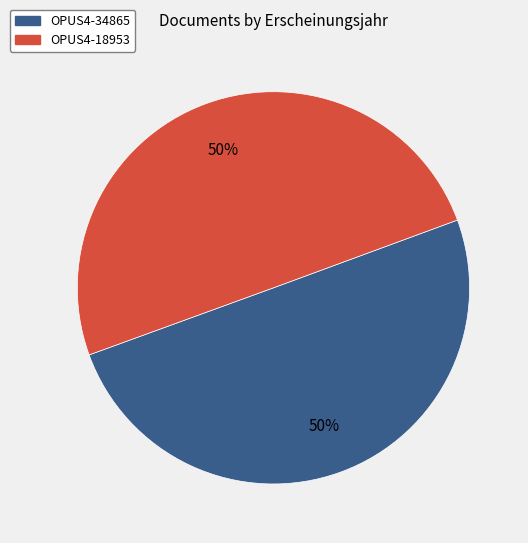

True or false: OPUS4-34865 accounts for 61% of the total.

False